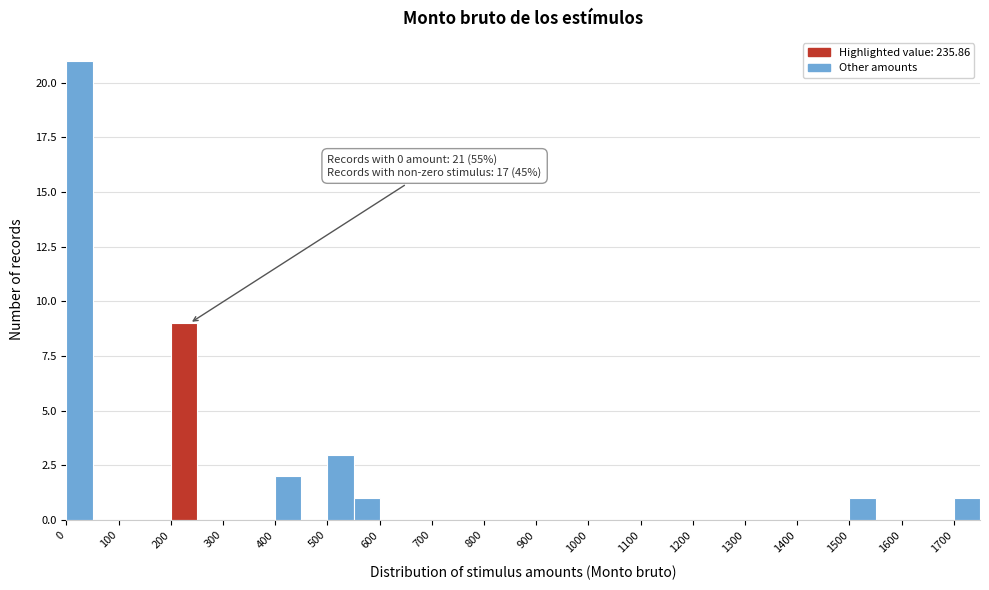

Which range on the x-axis has the tallest bar?

0 to 50